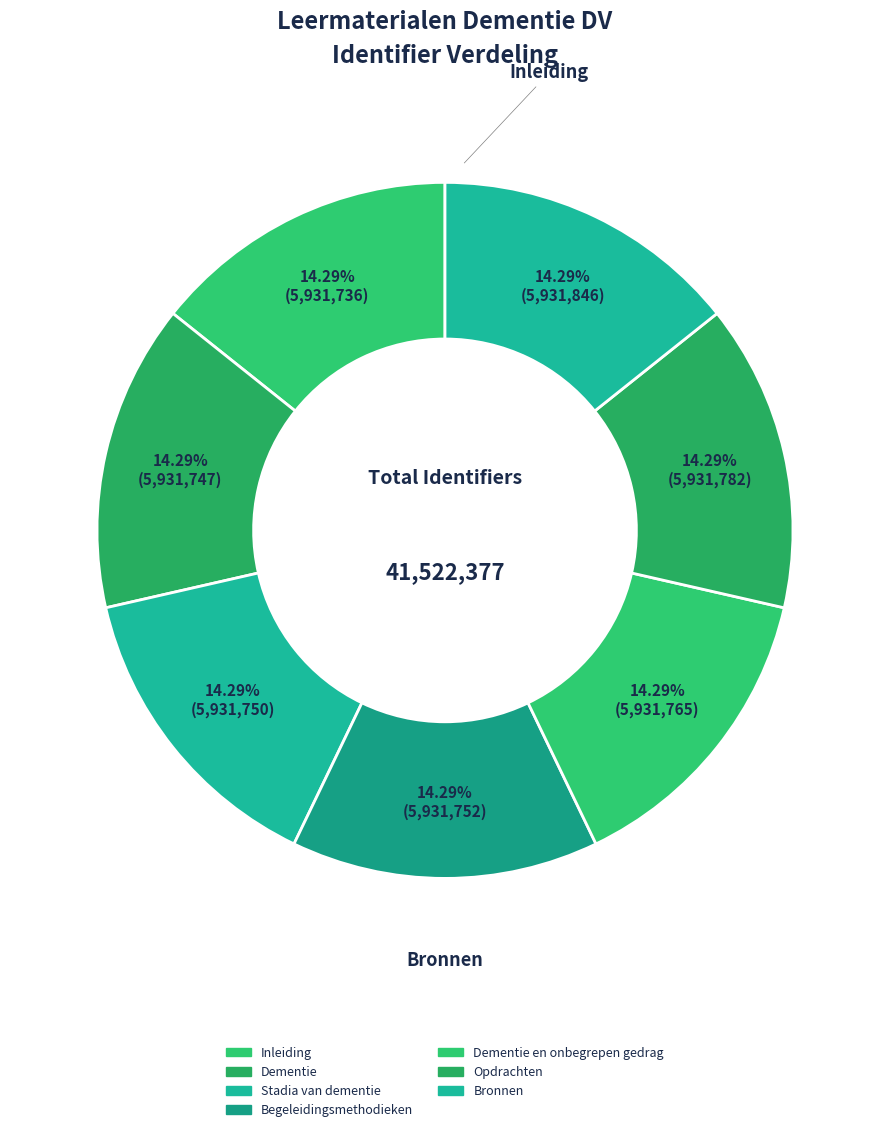

Which slice is the smallest?

Inleiding